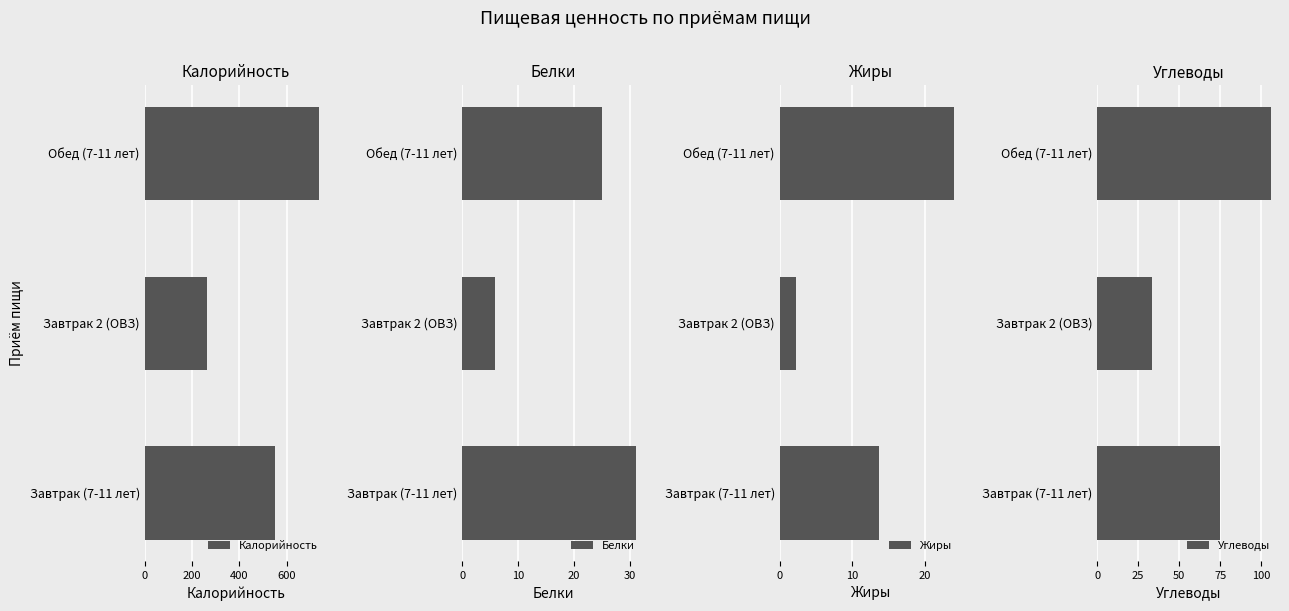

True or false: Жиры has a value of 2.2 at Завтрак 2 (ОВЗ).

True